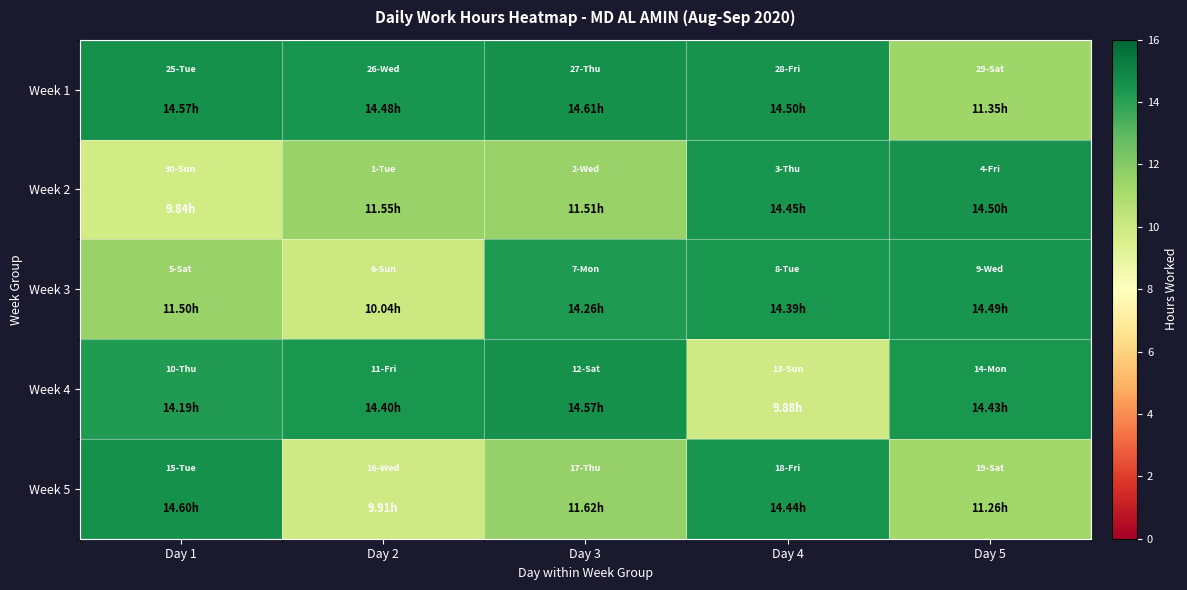

Reading right to left, extract all data points from this chart.

Week 1: Day 5=11.3	Day 4=14.5	Day 3=14.6	Day 2=14.5	Day 1=14.6
Week 2: Day 5=14.5	Day 4=14.4	Day 3=11.5	Day 2=11.6	Day 1=9.8
Week 3: Day 5=14.5	Day 4=14.4	Day 3=14.3	Day 2=10.0	Day 1=11.5
Week 4: Day 5=14.4	Day 4=9.9	Day 3=14.6	Day 2=14.4	Day 1=14.2
Week 5: Day 5=11.3	Day 4=14.4	Day 3=11.6	Day 2=9.9	Day 1=14.6